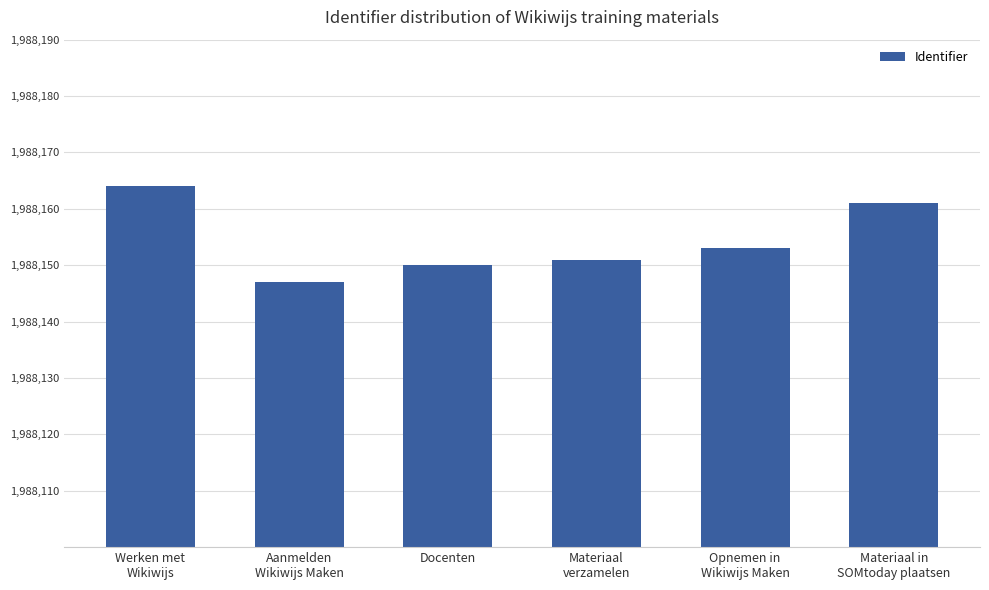

At which label is the value closest to 55?

Opnemen in
Wikiwijs Maken